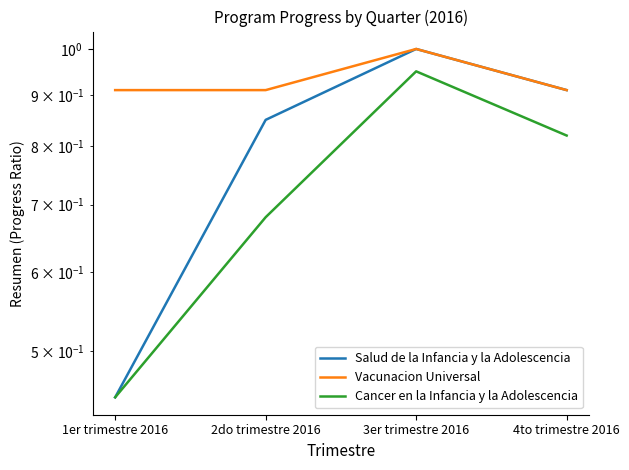

Is the value of Vacunacion Universal at 1er trimestre 2016 greater than the value of Cancer en la Infancia y la Adolescencia at 2do trimestre 2016?

Yes